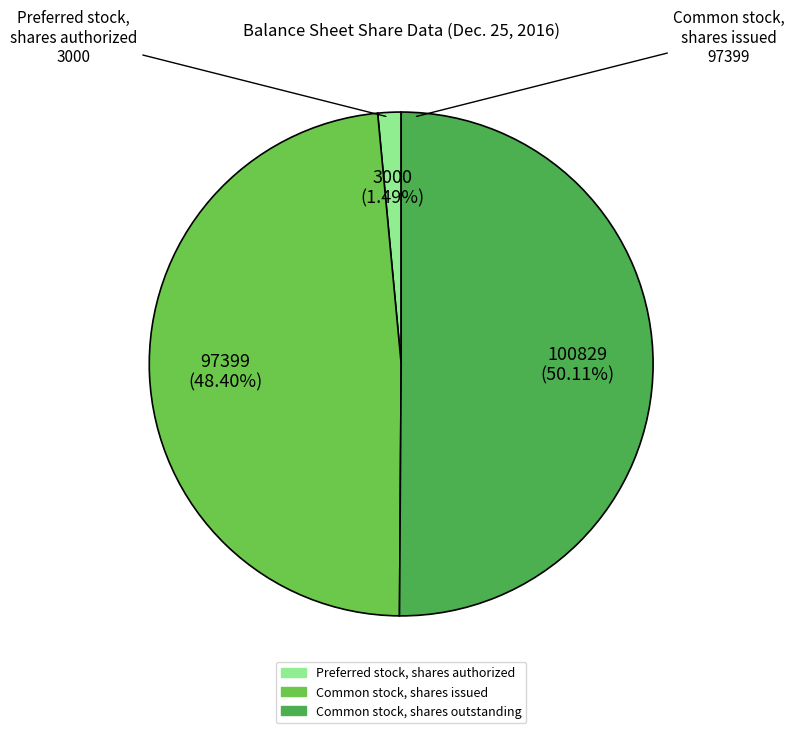

To the nearest percent, what is the difference between the Preferred stock, shares authorized and Common stock, shares issued slice percentages?

47%